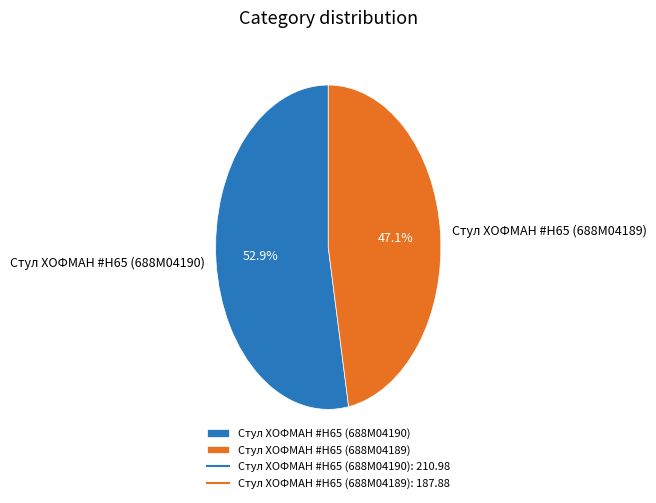

What percentage is NOT represented by Стул ХОФМАН #H65 (688M04190)?

47.1%